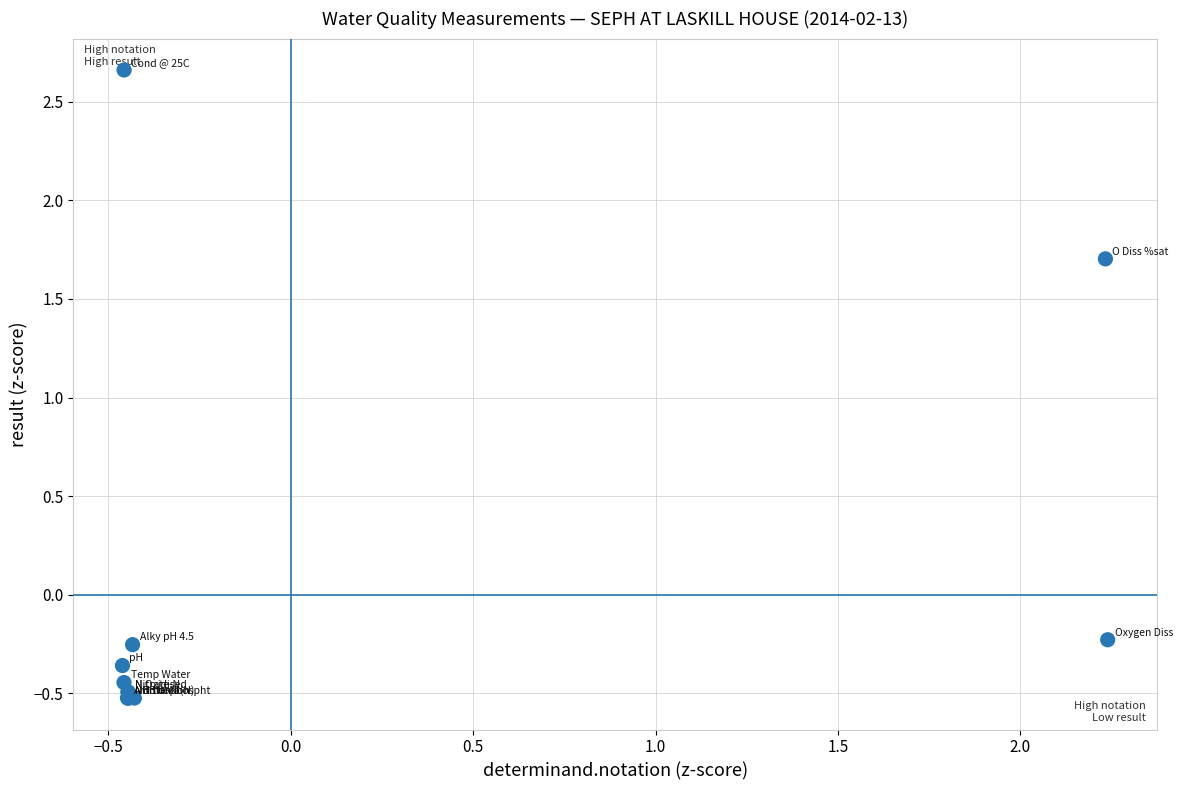

What Y value in the scatter plot is closest to 1?

1.7